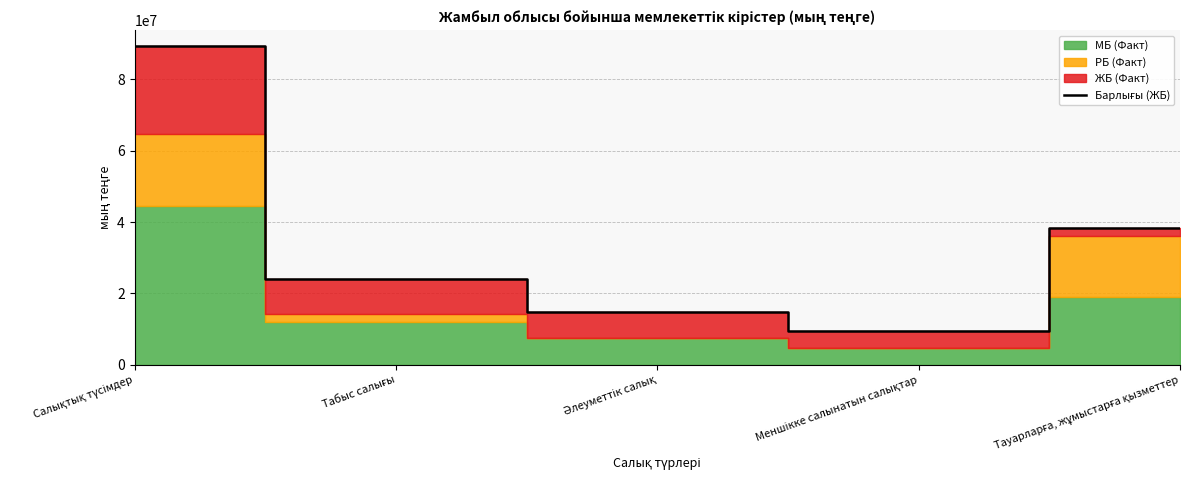

Reading right to left, extract all data points from this chart.

38264408	9593166	14869962	24058404	89259306